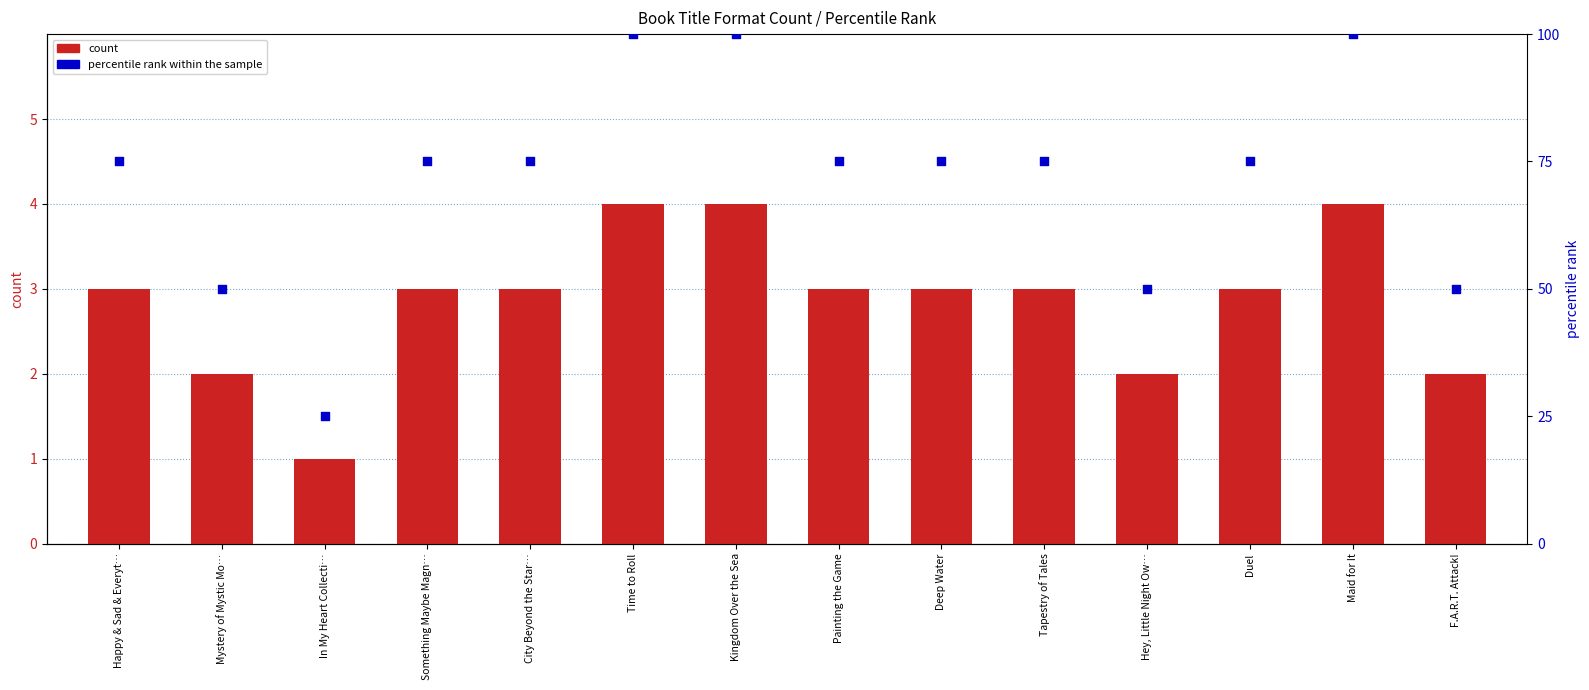

What are all the series names shown in the legend?

count, percentile rank within the sample